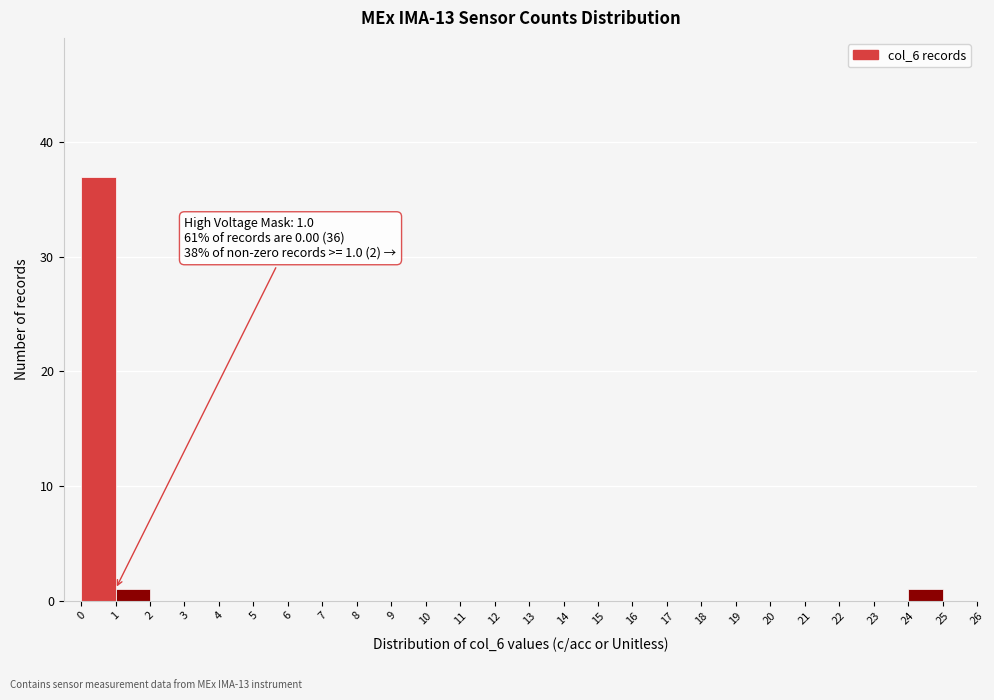

Over which range of the x-axis is the bar tallest?

0 to 1